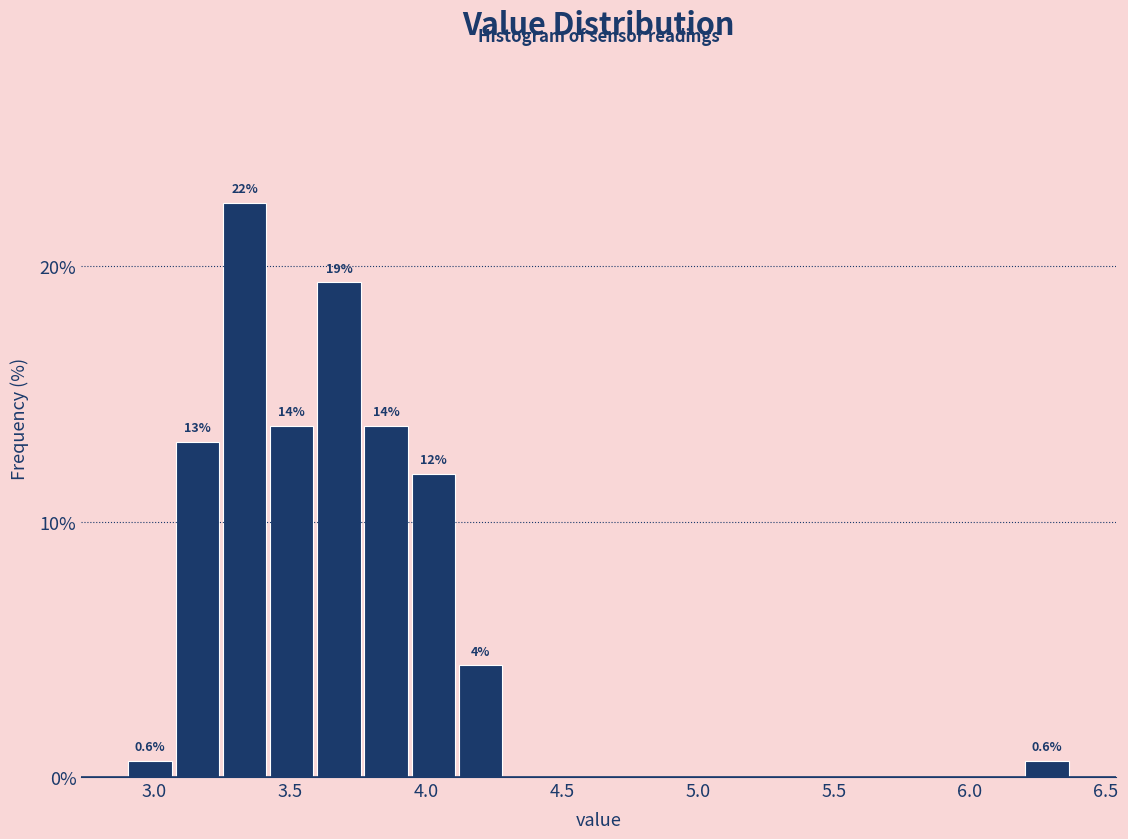

Read against the x-axis, roughly where is the centre of the tallest bar?

3.35